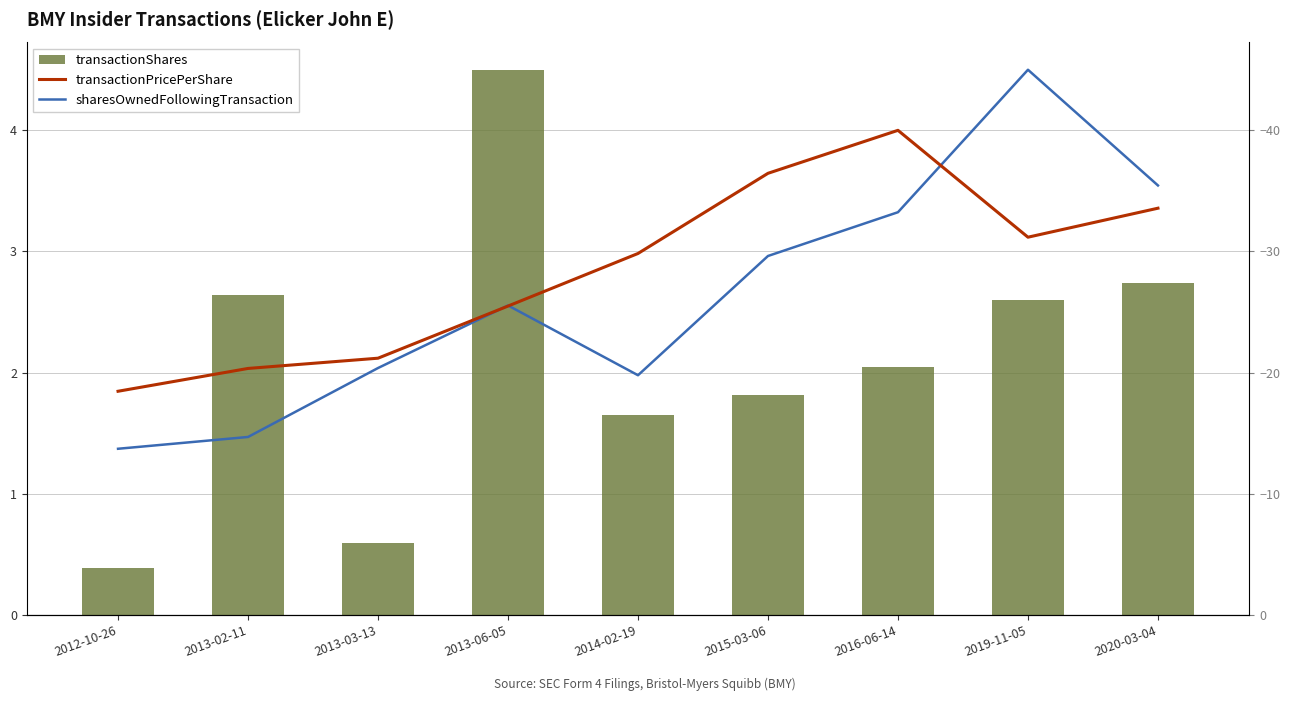

Does the chart contain any negative values?

No